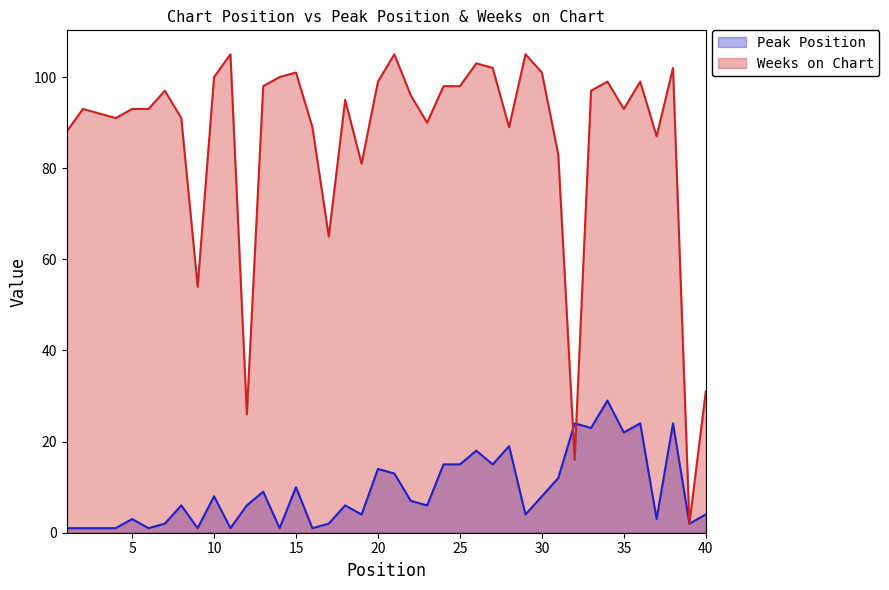

After their last crossing, which series has the higher values: Weeks on Chart or Peak Position?

Weeks on Chart